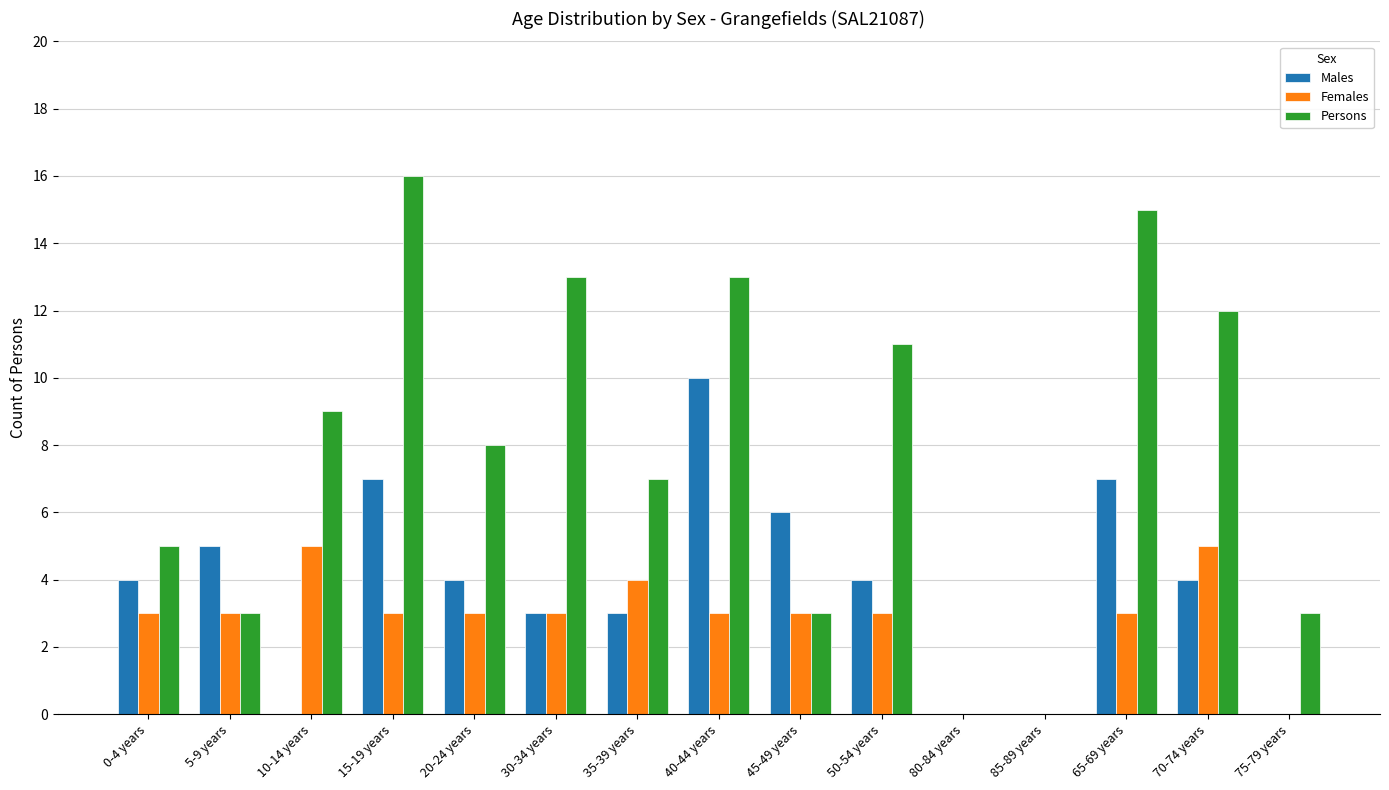

True or false: Persons has a value of 4 at 70-74 years.

False